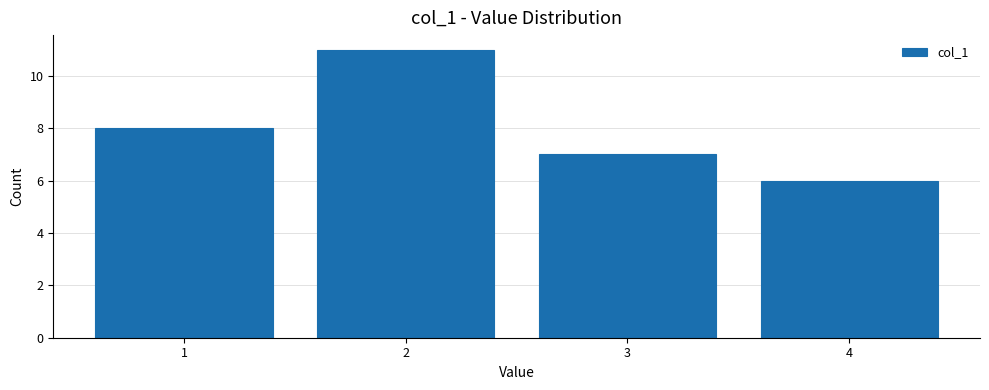

Reading left to right, transcribe this chart: for each bar, give the range it covers on the x-axis and its height. The values are not printed on the chart, so give them approximately, as read against the axis.

0.5 to 1.5: 8
1.5 to 2.5: 11
2.5 to 3.5: 7
3.5 to 4.5: 6